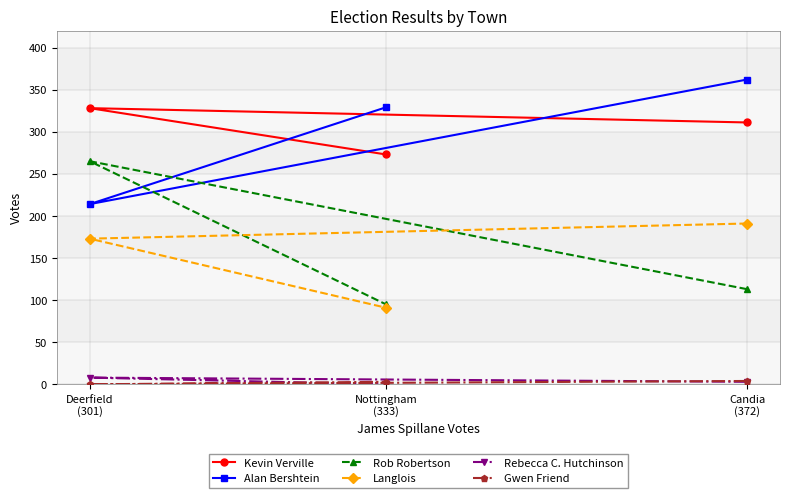

How many series are shown in this chart?

6